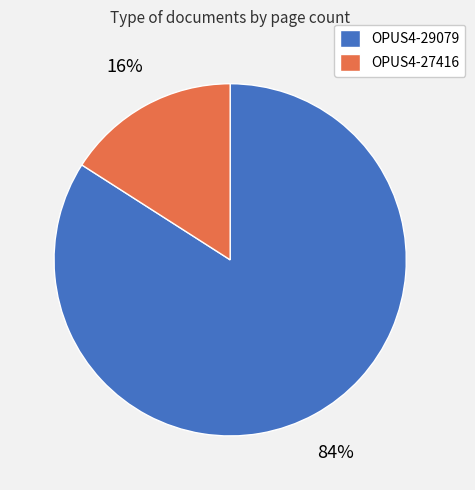

Rank the categories by value from highest to lowest.

OPUS4-29079, OPUS4-27416